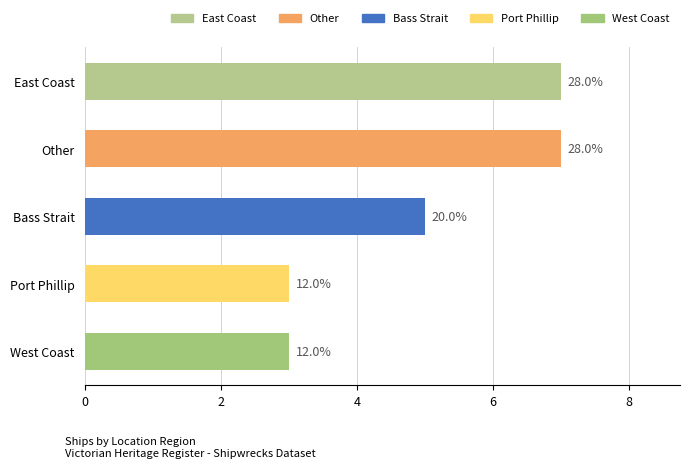

What is the difference between the maximum and minimum values?

4